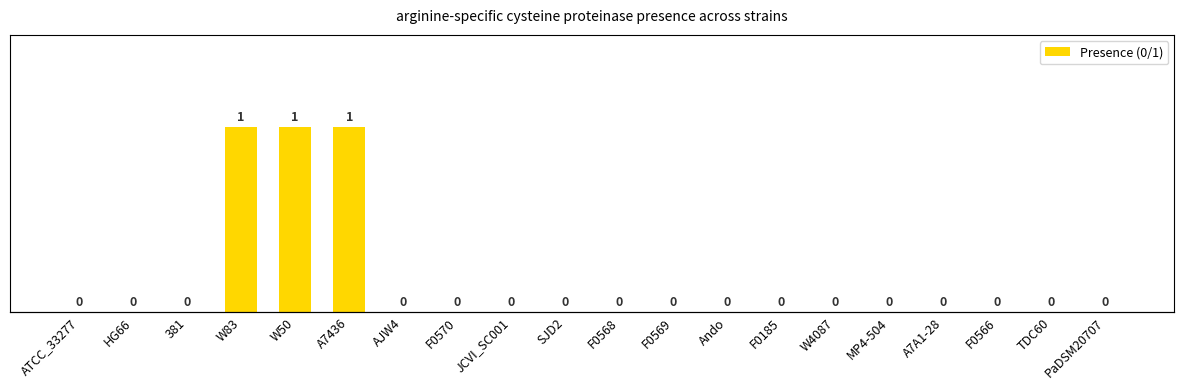

How many positive values are there?

3